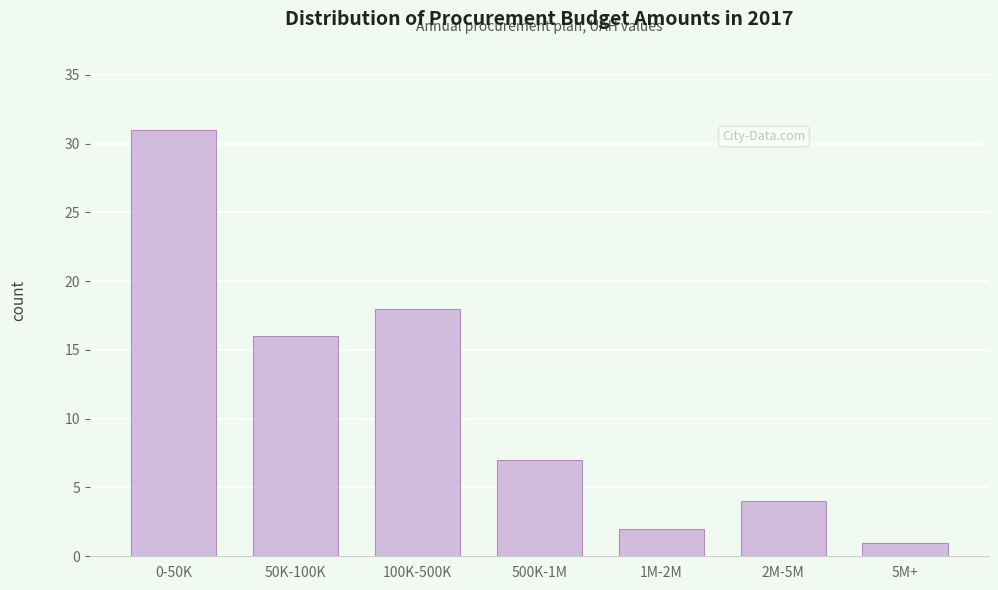

Reading right to left, extract all data points from this chart.

5M+=1	2M-5M=4	1M-2M=2	500K-1M=7	100K-500K=18	50K-100K=16	0-50K=31